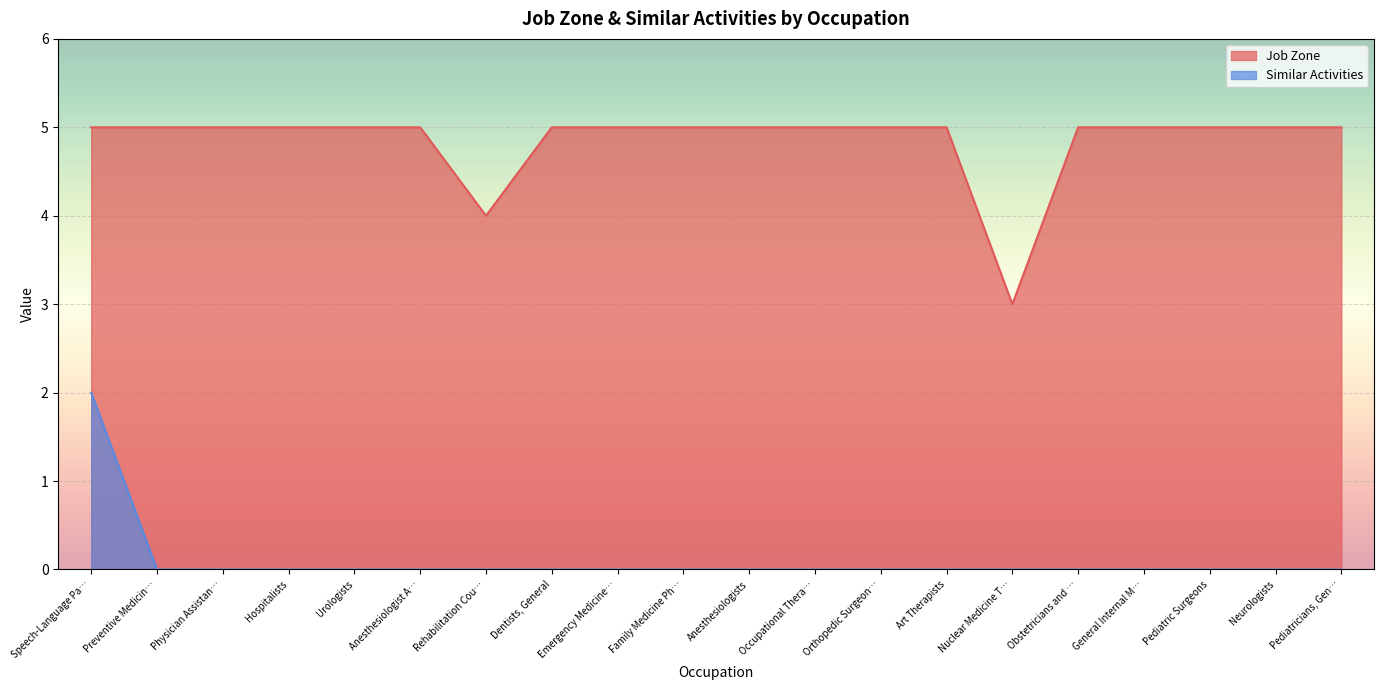

What is the total value across all series at Anesthesiologists?

5